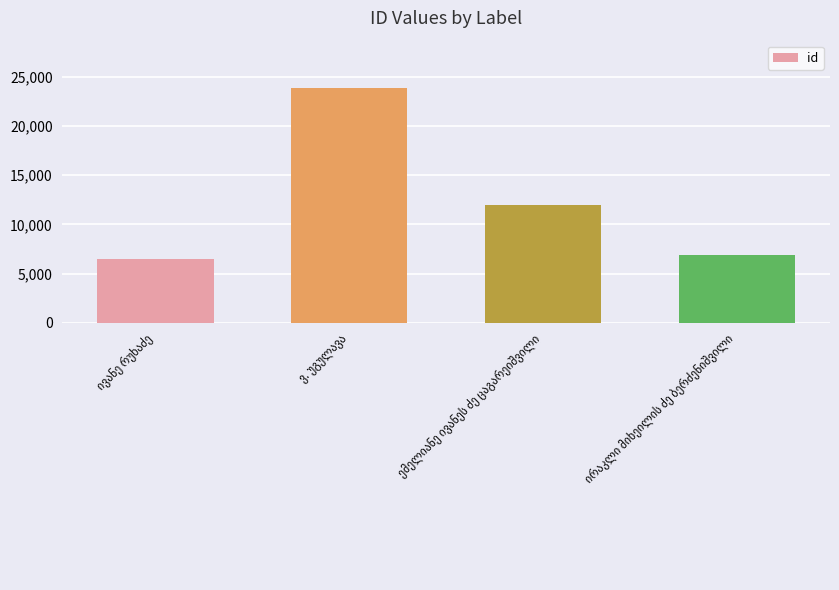

What is the average value?

12323